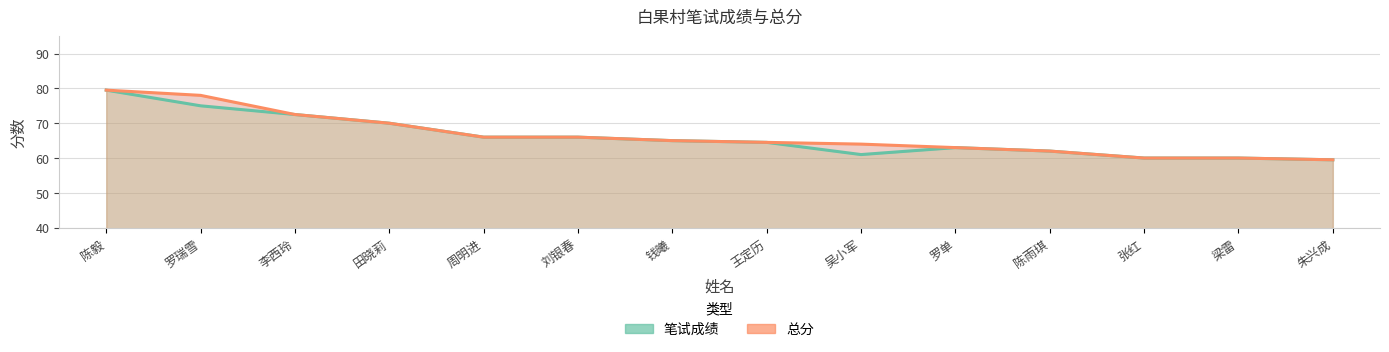

Which category has the highest value in the 总分 series?

陈毅